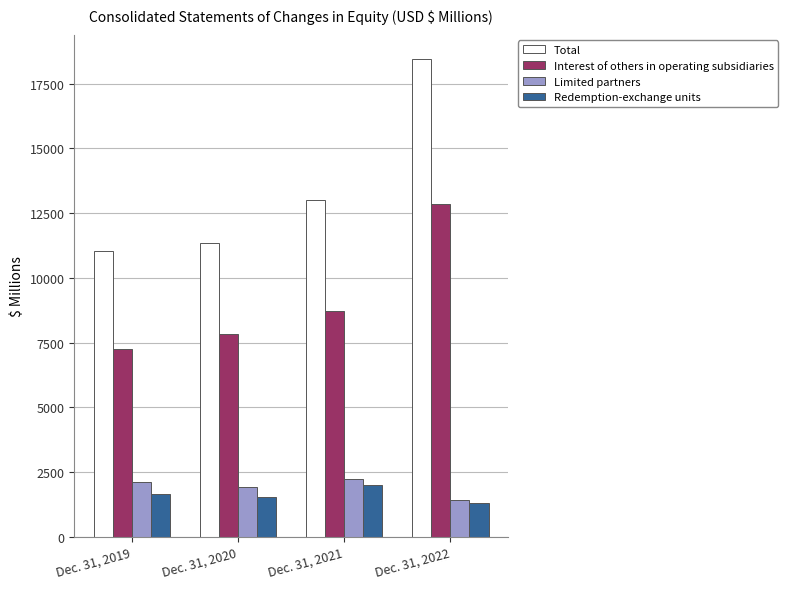

Which series changed the most between Dec. 31, 2019 and Dec. 31, 2021?

Total